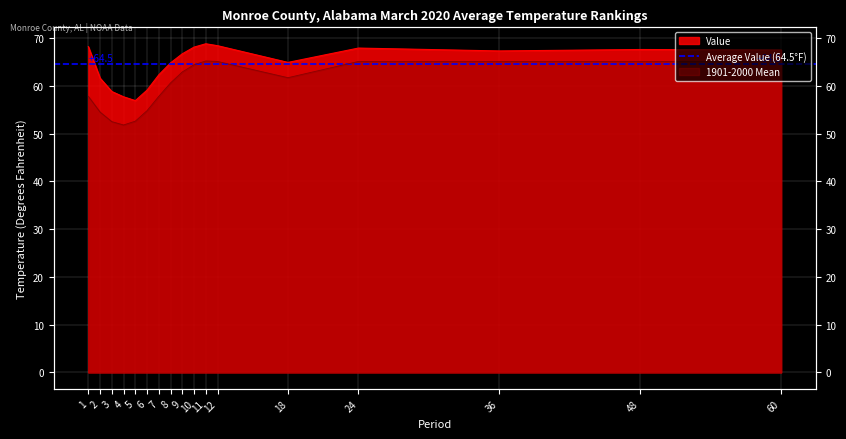

What is the difference between the 1901-2000 Mean values at 10 and 48?

0.7